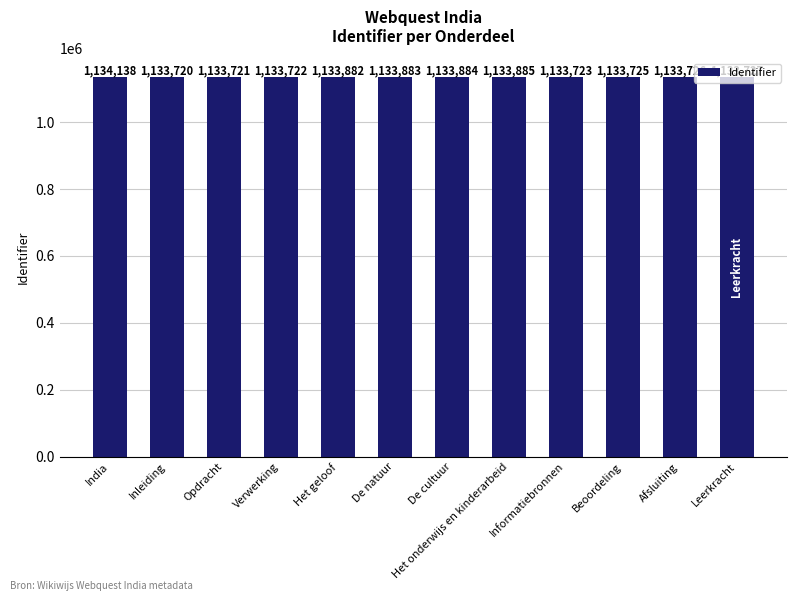

Which has a higher value, Afsluiting or Verwerking?

Afsluiting